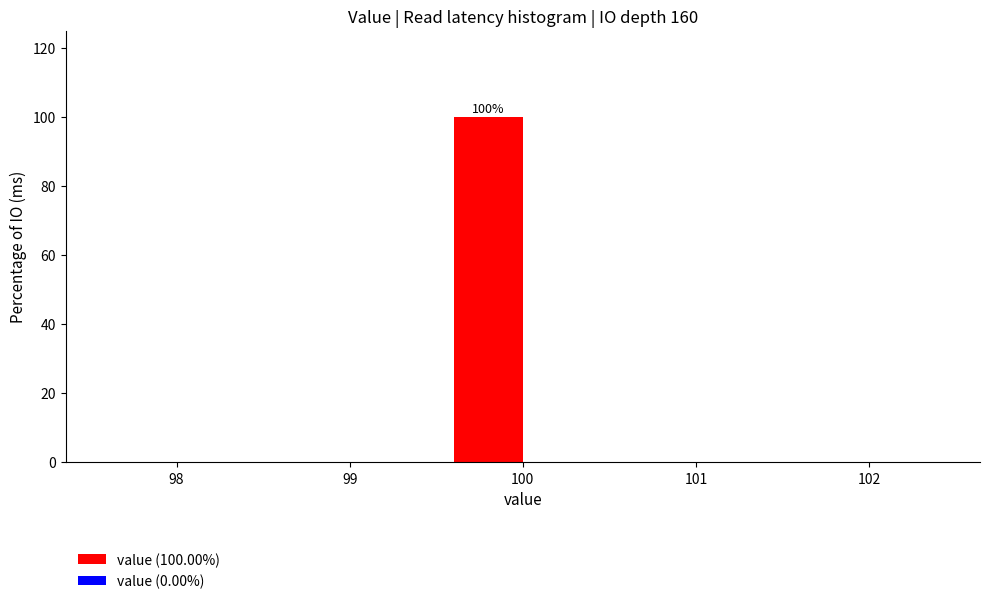

Reading right to left, extract all data points from this chart.

102=0	101=0	100=100	99=0	98=0